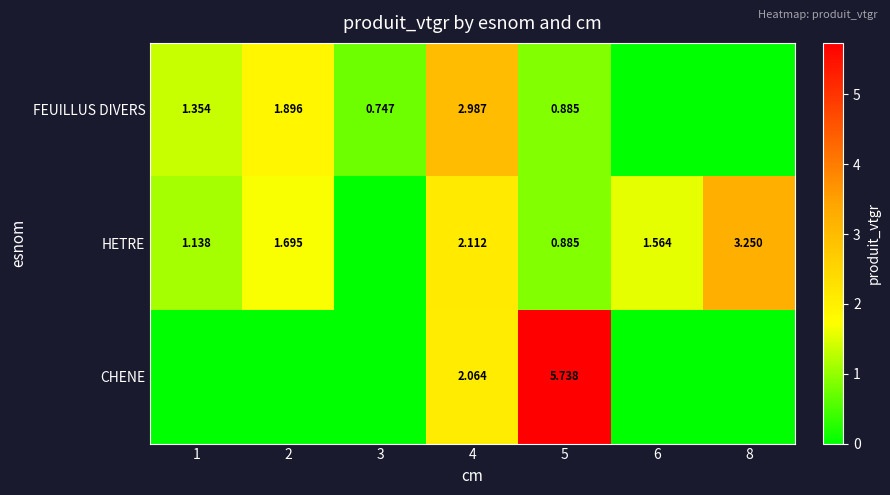

Is the value of FEUILLUS DIVERS at 3 greater than the value of HETRE at 2?

No